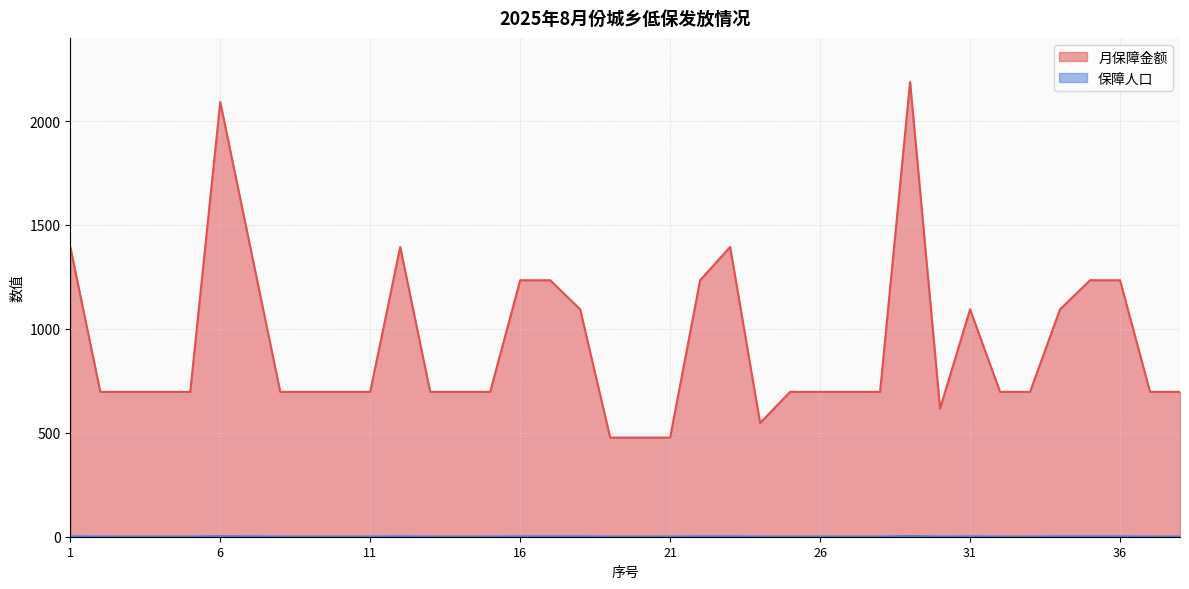

How many interior local valleys does the 月保障金额 series have?

2